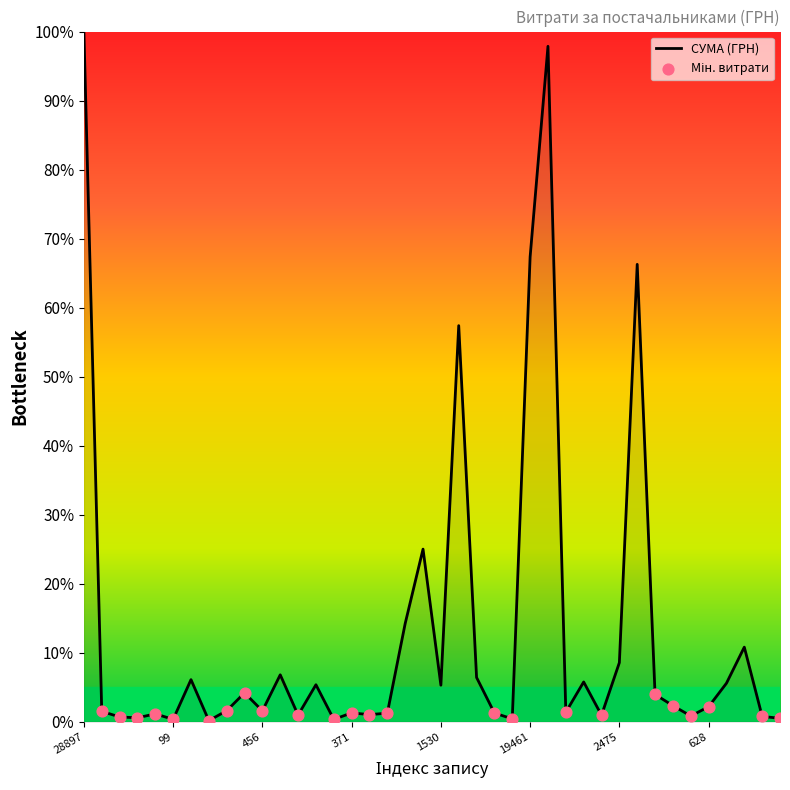

What is the maximum value shown in the chart?

100.0